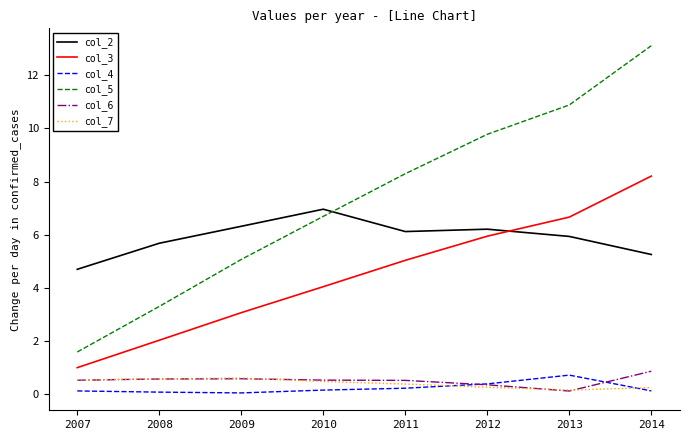

Is this an area chart (filled region under the line)?

No